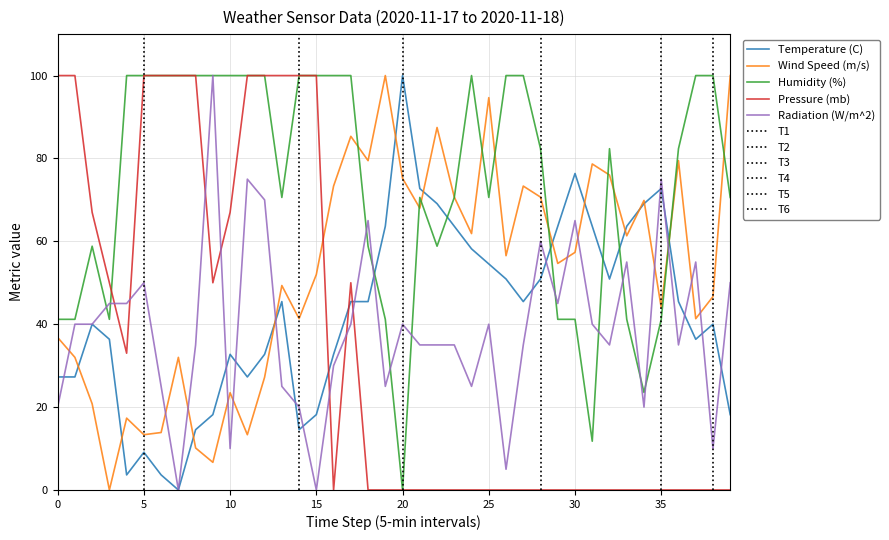

What are all the series names shown in the legend?

Temperature (C), Wind Speed (m/s), Humidity (%), Pressure (mb), Radiation (W/m^2)